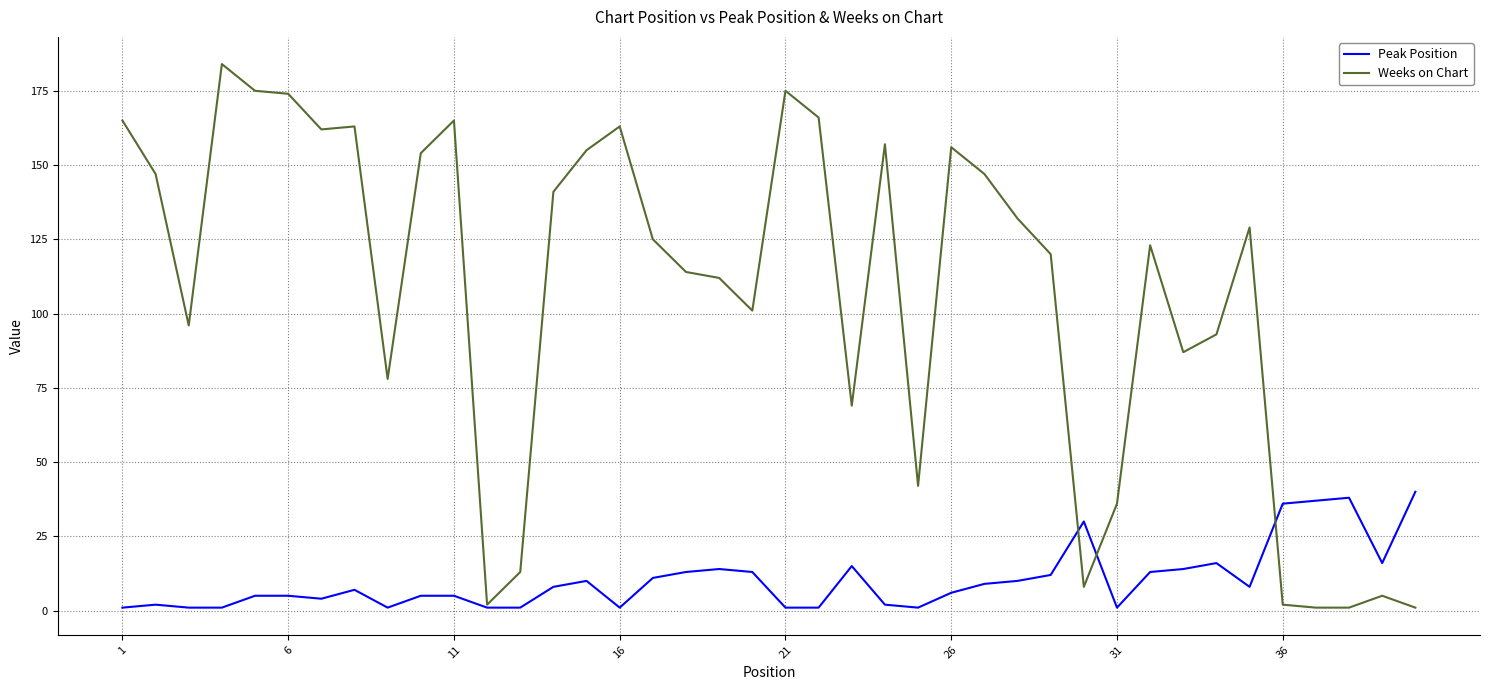

Which series has the largest total across all categories?

Weeks on Chart